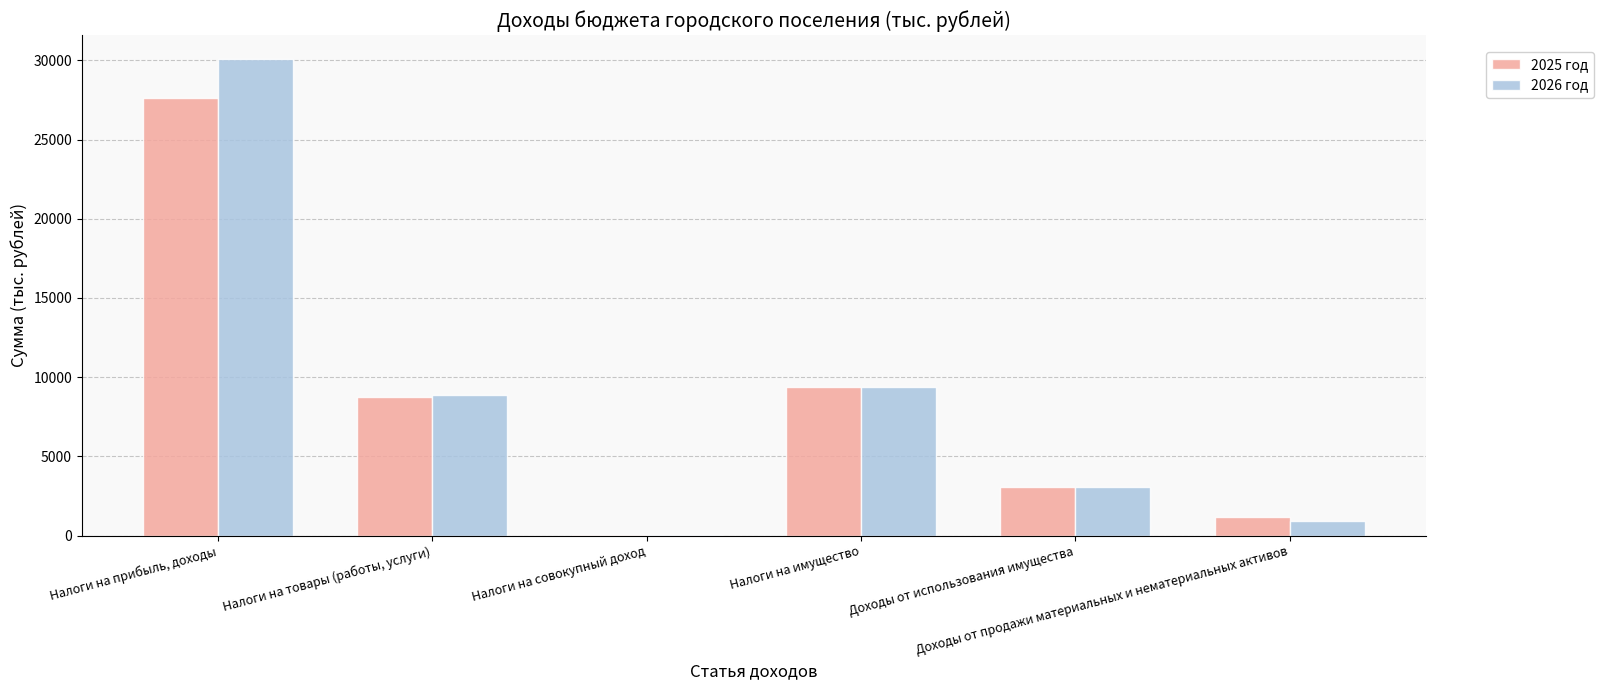

Reading left to right, what are all the values shown in this chart?

2025 год: Налоги на прибыль, доходы=27622.7	Налоги на товары (работы, услуги)=8731.5	Налоги на совокупный доход=21.6	Налоги на имущество=9386.6	Доходы от использования имущества=3100.2	Доходы от продажи материальных и нематериальных активов=1193.4
2026 год: Налоги на прибыль, доходы=30082.6	Налоги на товары (работы, услуги)=8891.4	Налоги на совокупный доход=31.3	Налоги на имущество=9410.4	Доходы от использования имущества=3075.2	Доходы от продажи материальных и нематериальных активов=932.9